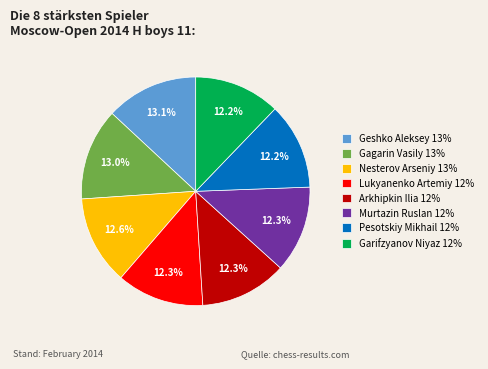

Approximately how many times larger is the value at Lukyanenko Artemiy 12% compared to Arkhipkin Ilia 12%?

1.0